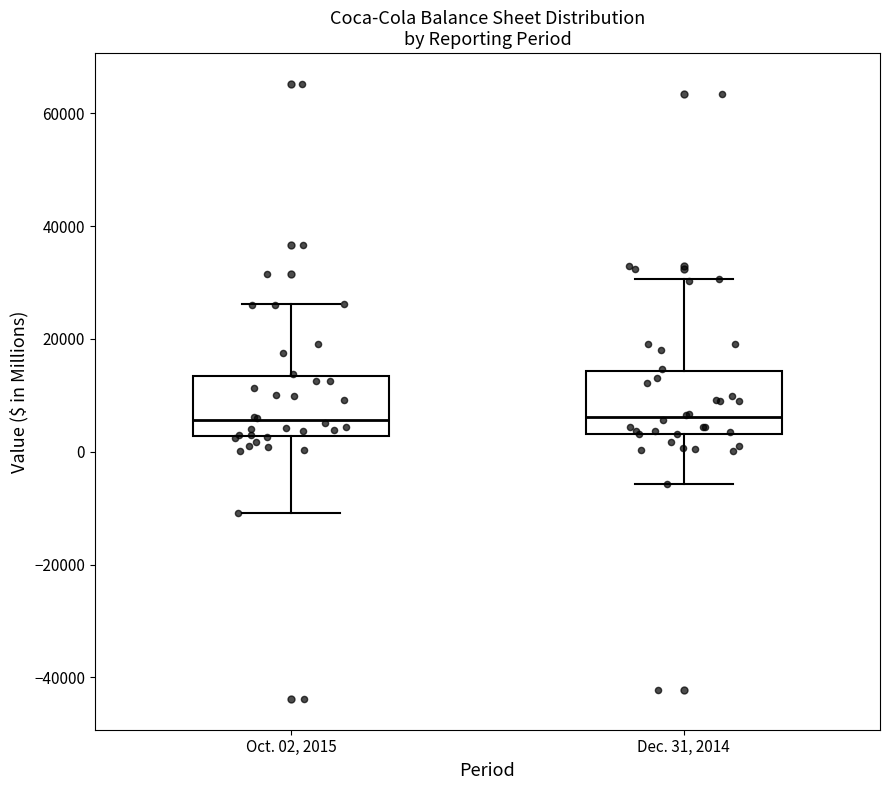

Reading left to right, transcribe this box plot: for each box, give where its median line is, the range the box spans, and where its two whiskers end, as read against the y-axis. The values are not printed on the chart, so give them approximately, as read against the axis.

Oct. 02, 2015: median 6000, box 2000 to 14000, whiskers -10000 to 26000
Dec. 31, 2014: median 6000, box 4000 to 14000, whiskers -6000 to 30000